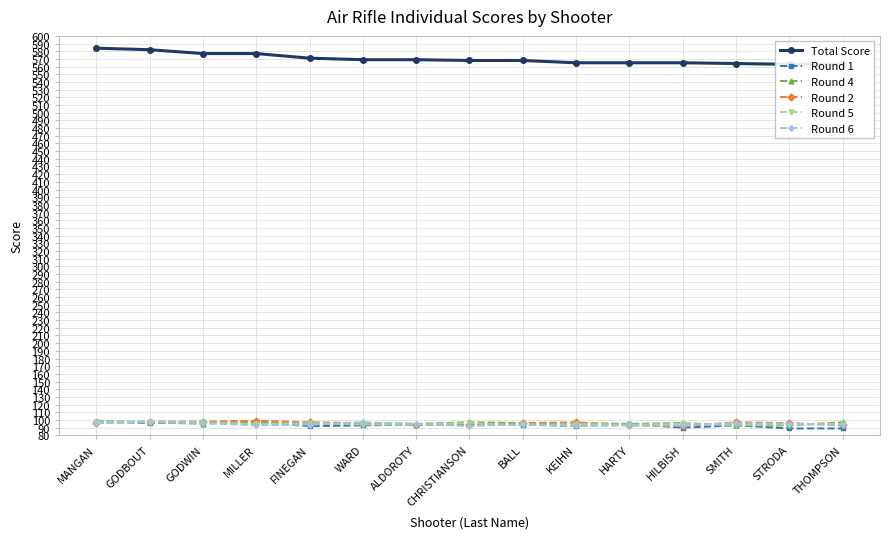

What position from the left is KEIHN?

10